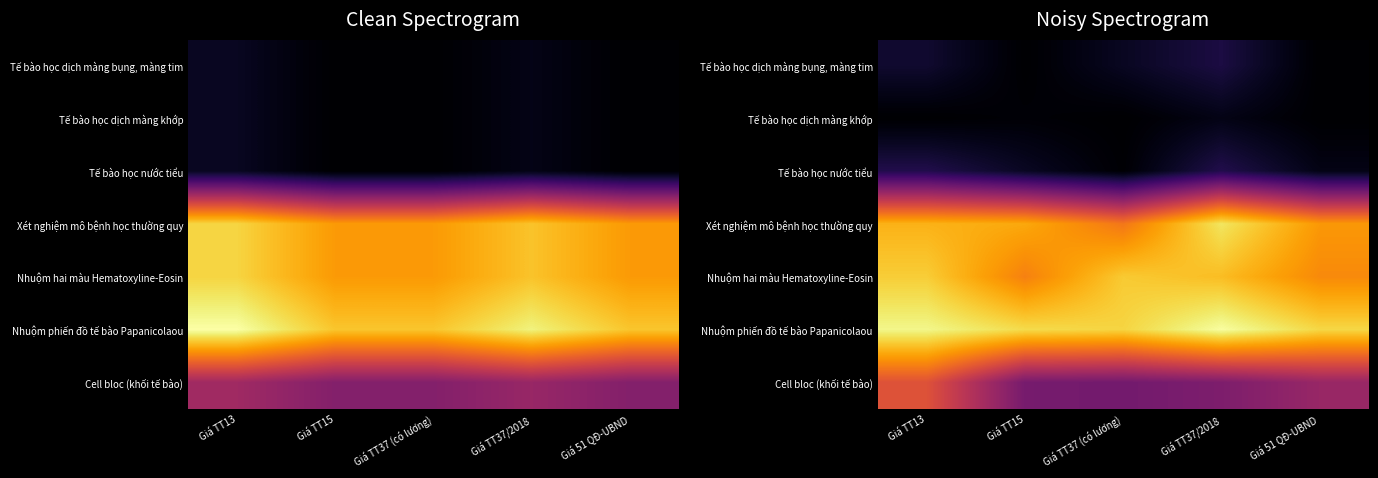

Rank the series at Giá TT15 from highest to lowest value.

Nhuộm phiến đồ tế bào Papanicolaou, Xét nghiệm mô bệnh học thường quy, Nhuộm hai màu Hematoxyline-Eosin, Cell bloc (khối tế bào), Tế bào học nước tiểu, Tế bào học dịch màng khớp, Tế bào học dịch màng bụng, màng tim